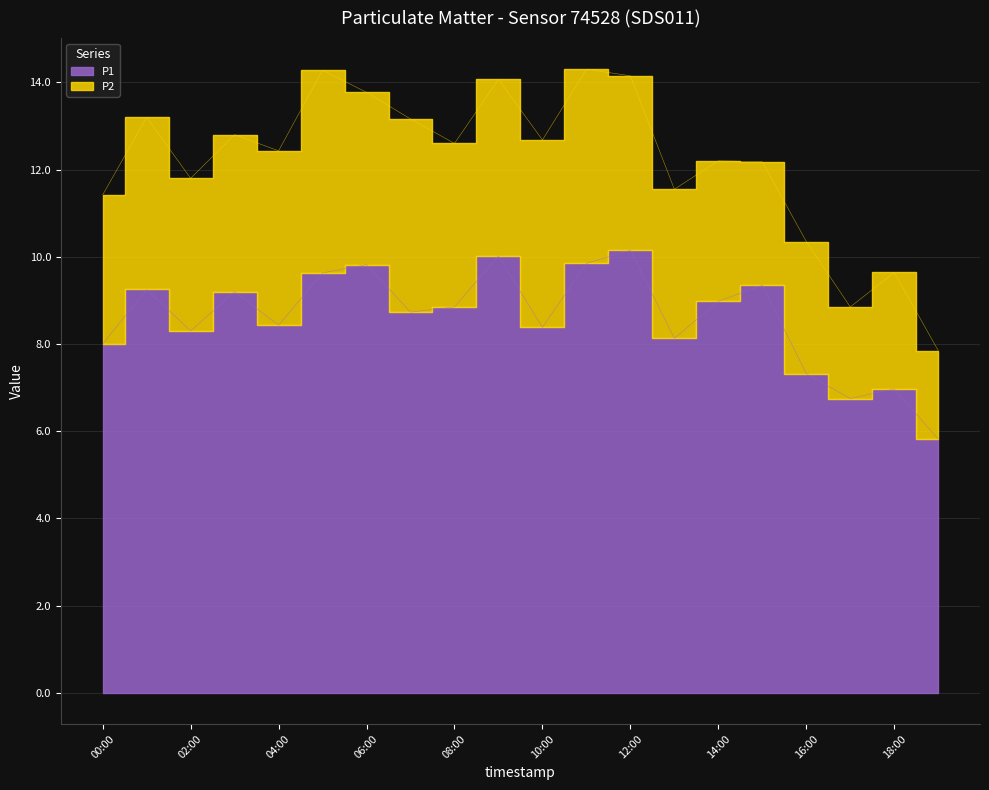

Count the number of values greater than 8.

15